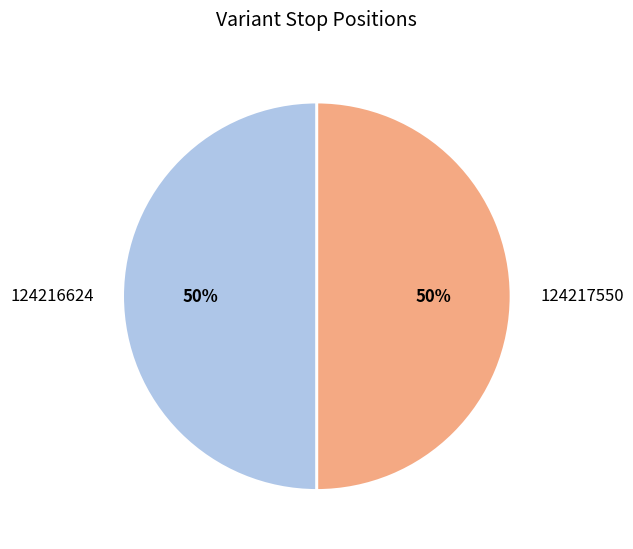

To the nearest percent, what portion does 124217550 represent?

50%